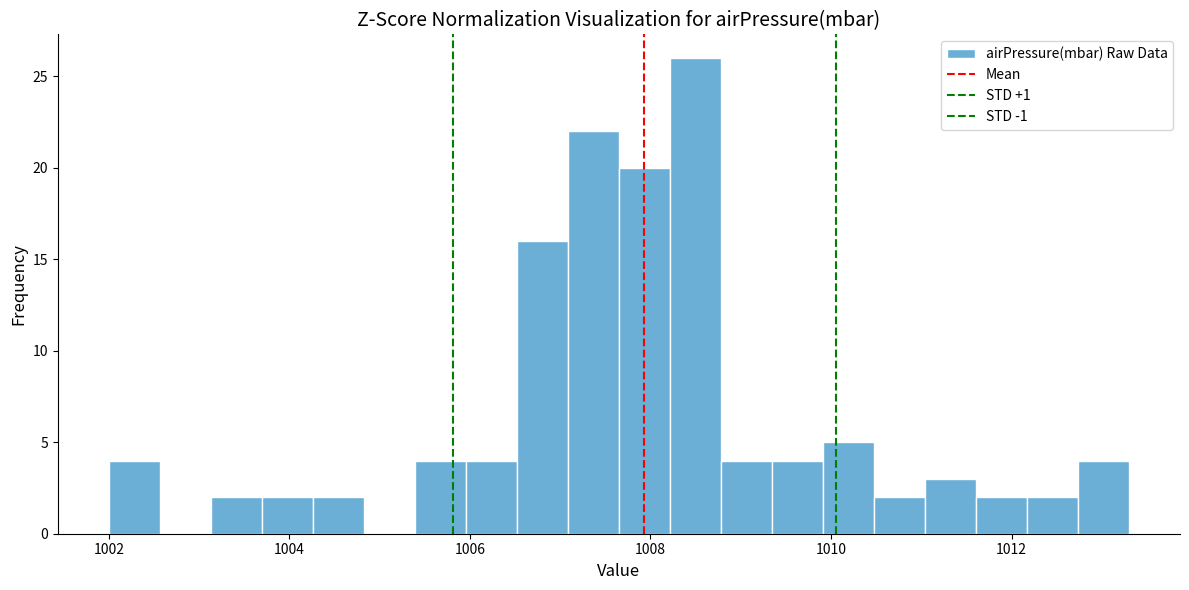

Around what value on the x-axis is the tallest bar? Give the approximate position of its centre, as read against the axis.

1008.4